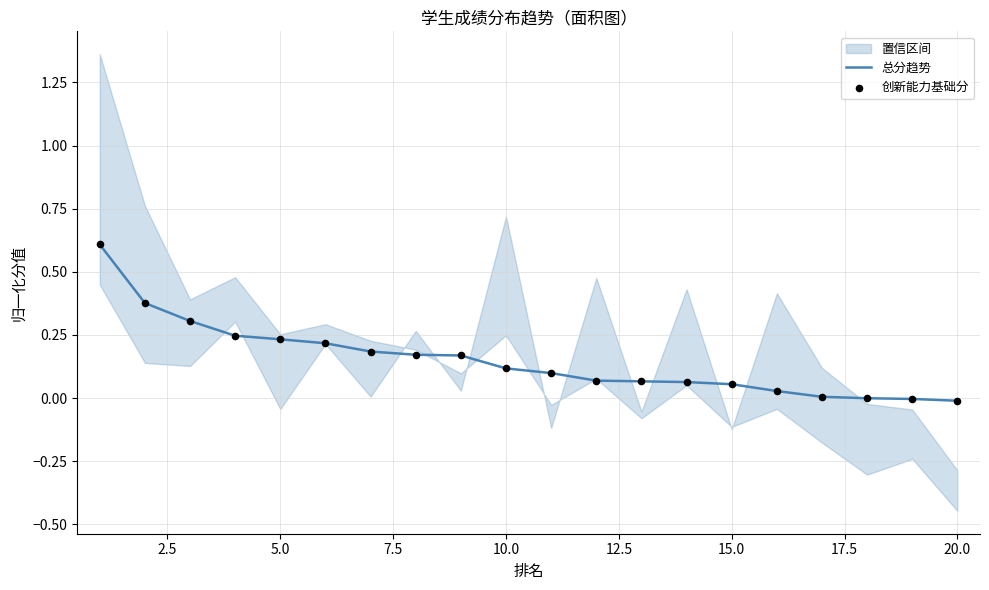

What are all the series names shown in the legend?

总分趋势, 创新能力基础分